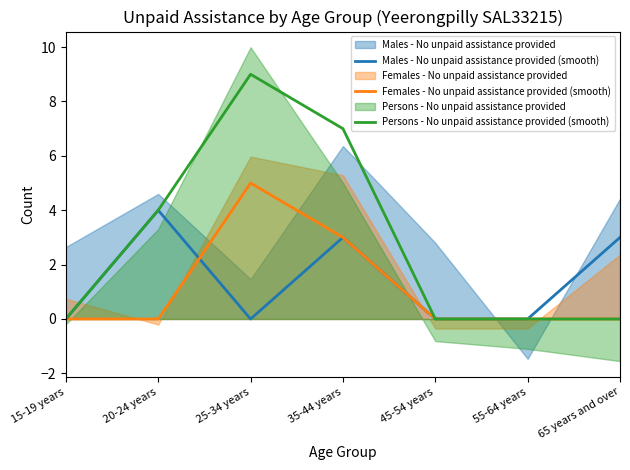

Reading left to right, what are all the values shown in this chart?

Males - No unpaid assistance provided (smooth): 0	4	0	3	0	0	3
Females - No unpaid assistance provided (smooth): 0	0	5	3	0	0	0
Persons - No unpaid assistance provided (smooth): 0	4	9	7	0	0	0